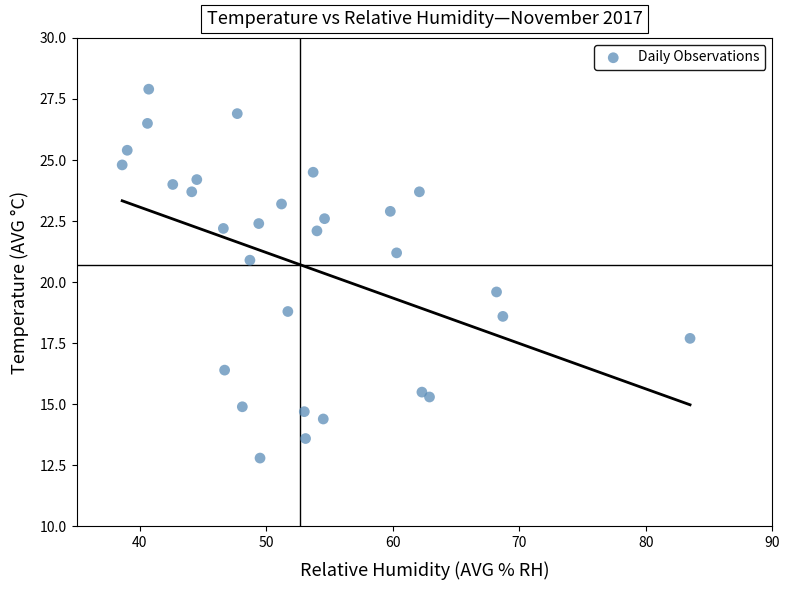

What Y value in the scatter plot is closest to 20?

19.6